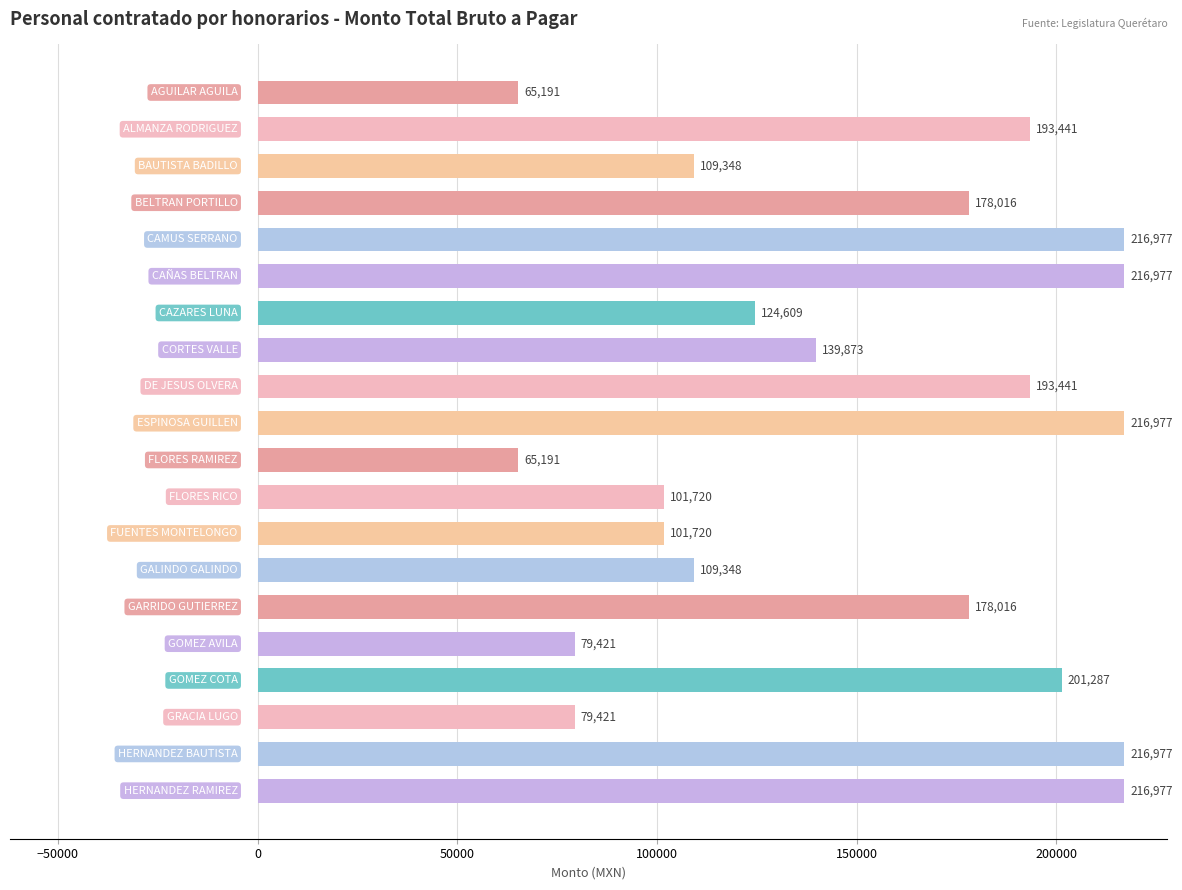

What is the value of the 5th bar from the top?

216977.4